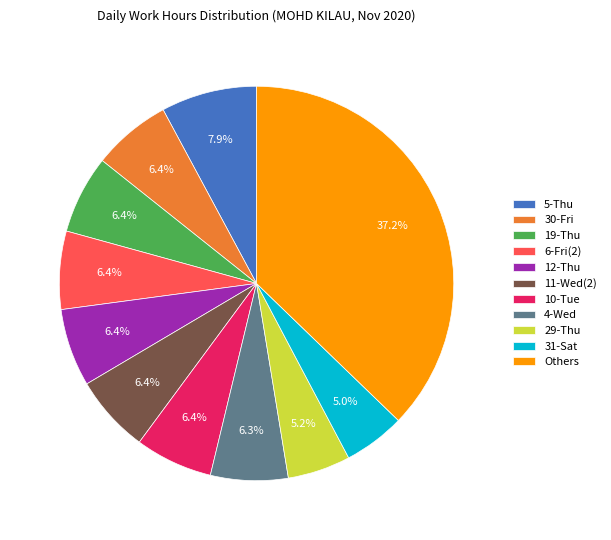

What is the ratio of the value at 6-Fri(2) to the value at 10-Tue?

1.0